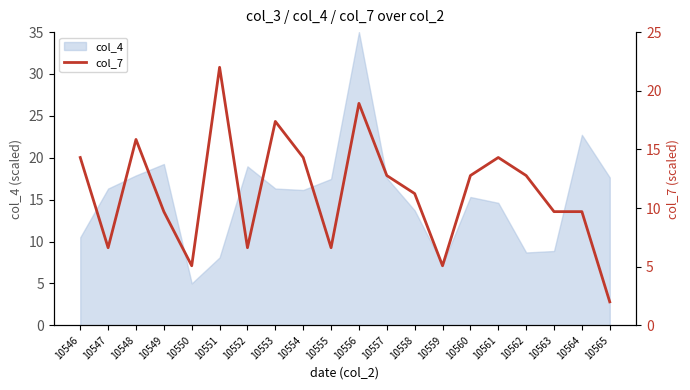

At which label does col_4 reach its peak?

10556